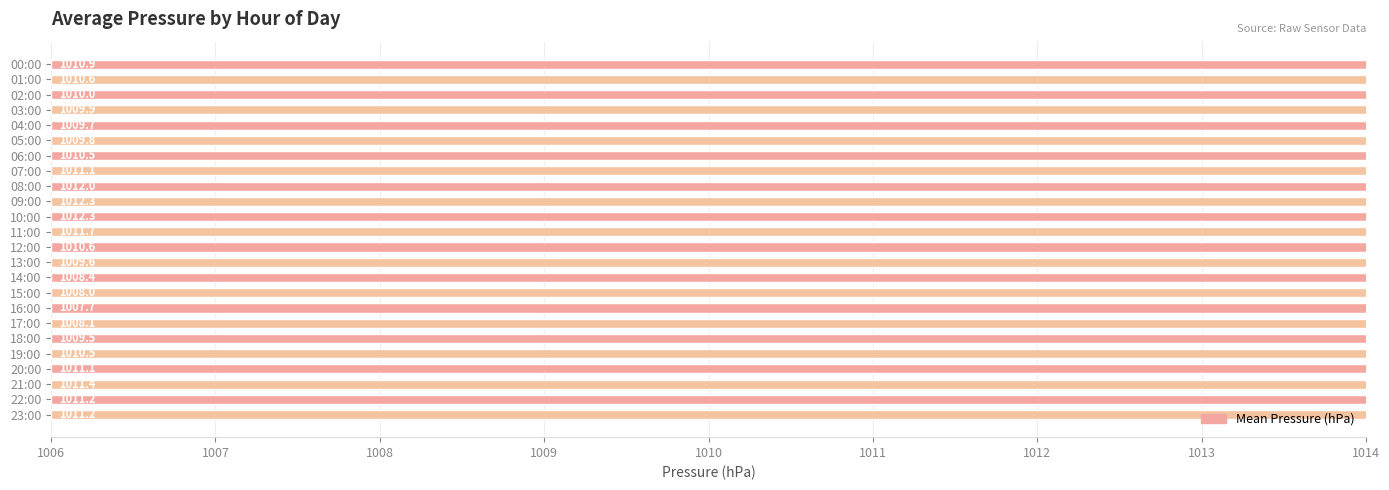

What is the value of the 1st bar from the left?

1010.9